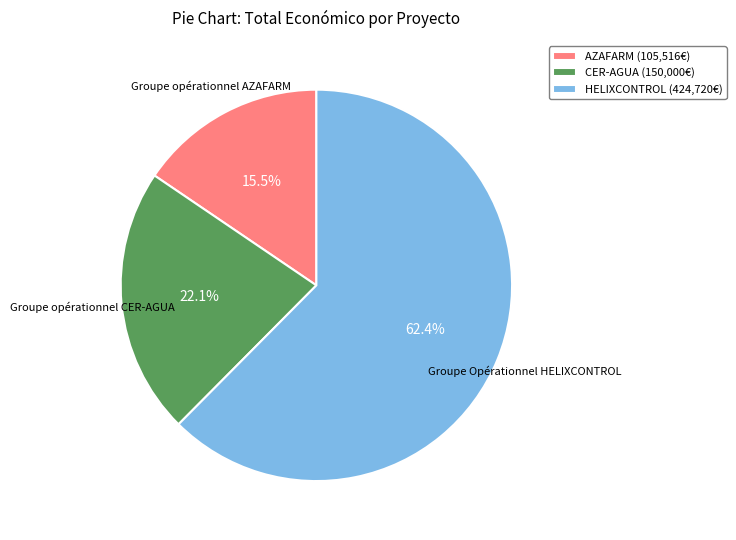

Rank the categories by value from lowest to highest.

AZAFARM (105,516€), CER-AGUA (150,000€), HELIXCONTROL (424,720€)